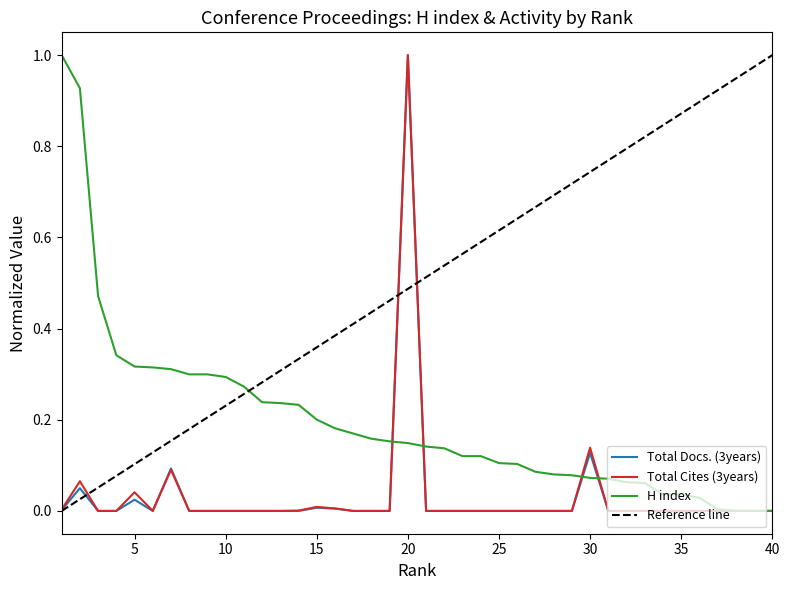

Count the number of data series in this chart.

3